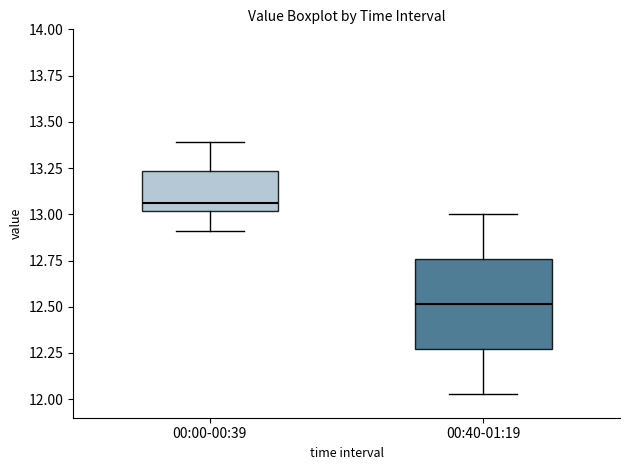

Reading left to right, transcribe this box plot: for each box, give where its median line is, the range the box spans, and where its two whiskers end, as read against the y-axis. The values are not printed on the chart, so give them approximately, as read against the axis.

00:00-00:39: median 13.05, box 13.00 to 13.25, whiskers 12.90 to 13.40
00:40-01:19: median 12.50, box 12.25 to 12.75, whiskers 12.05 to 13.00